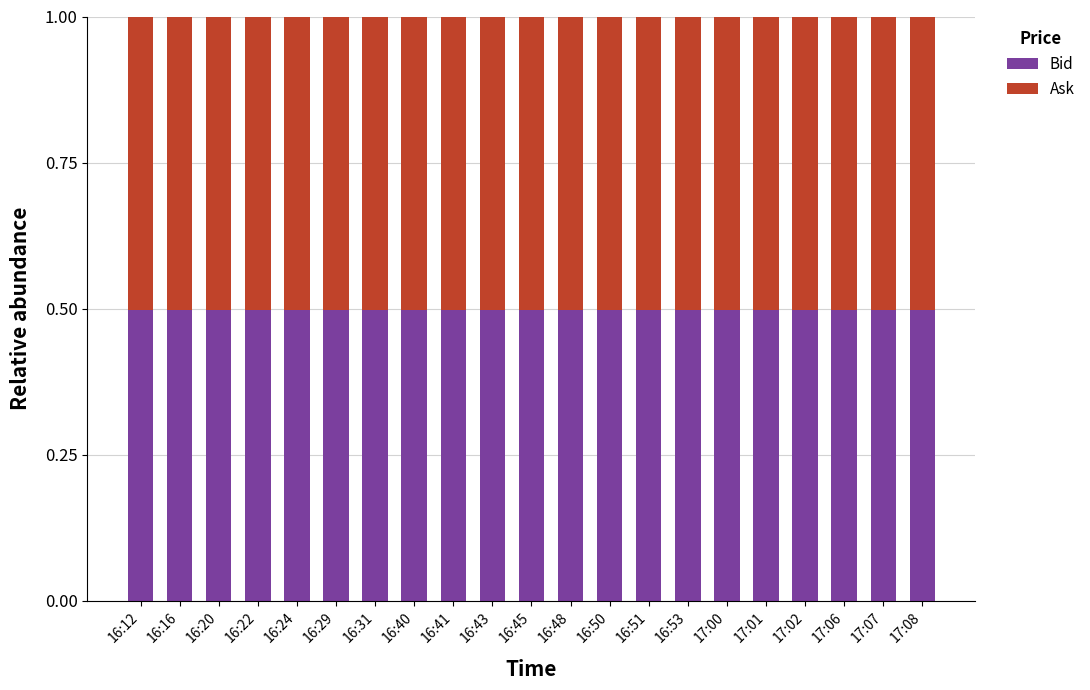

True or false: Bid has a value of 0.7 at 16:24.

False